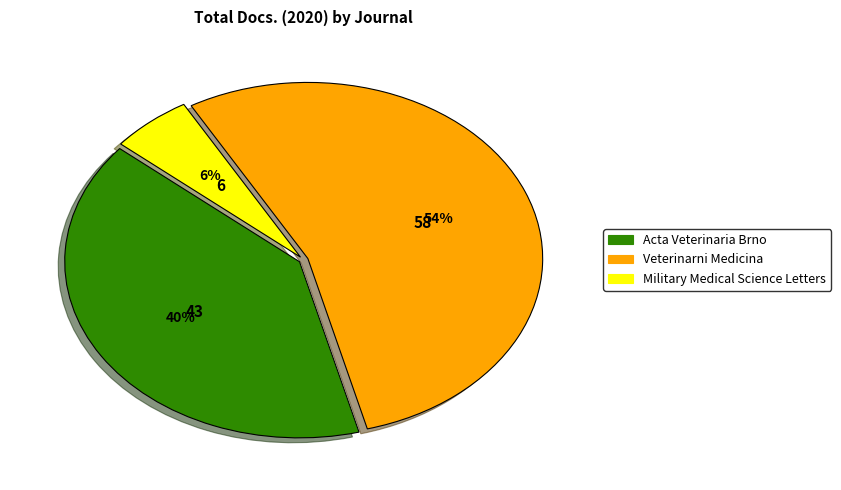

How many slices are in this pie chart?

3